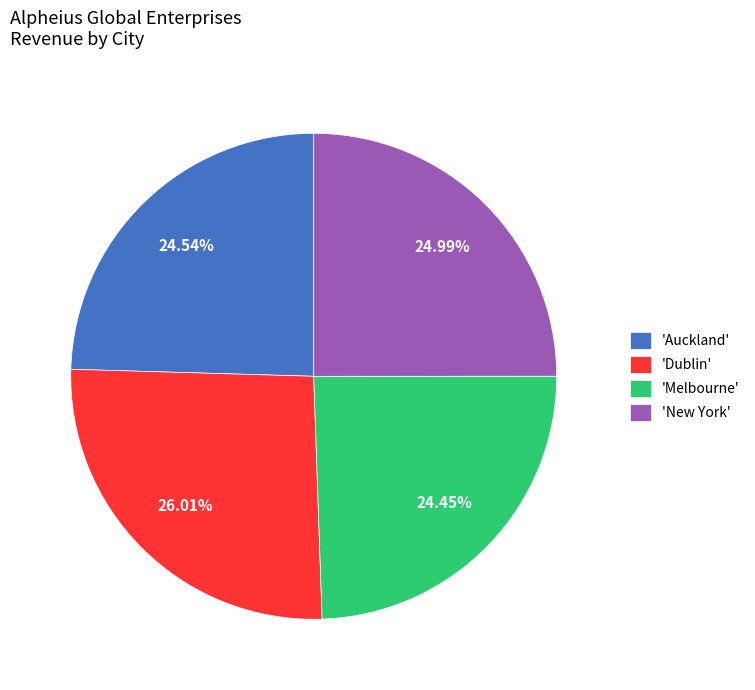

What is the ratio of the value at 'New York' to the value at 'Auckland'?

1.0